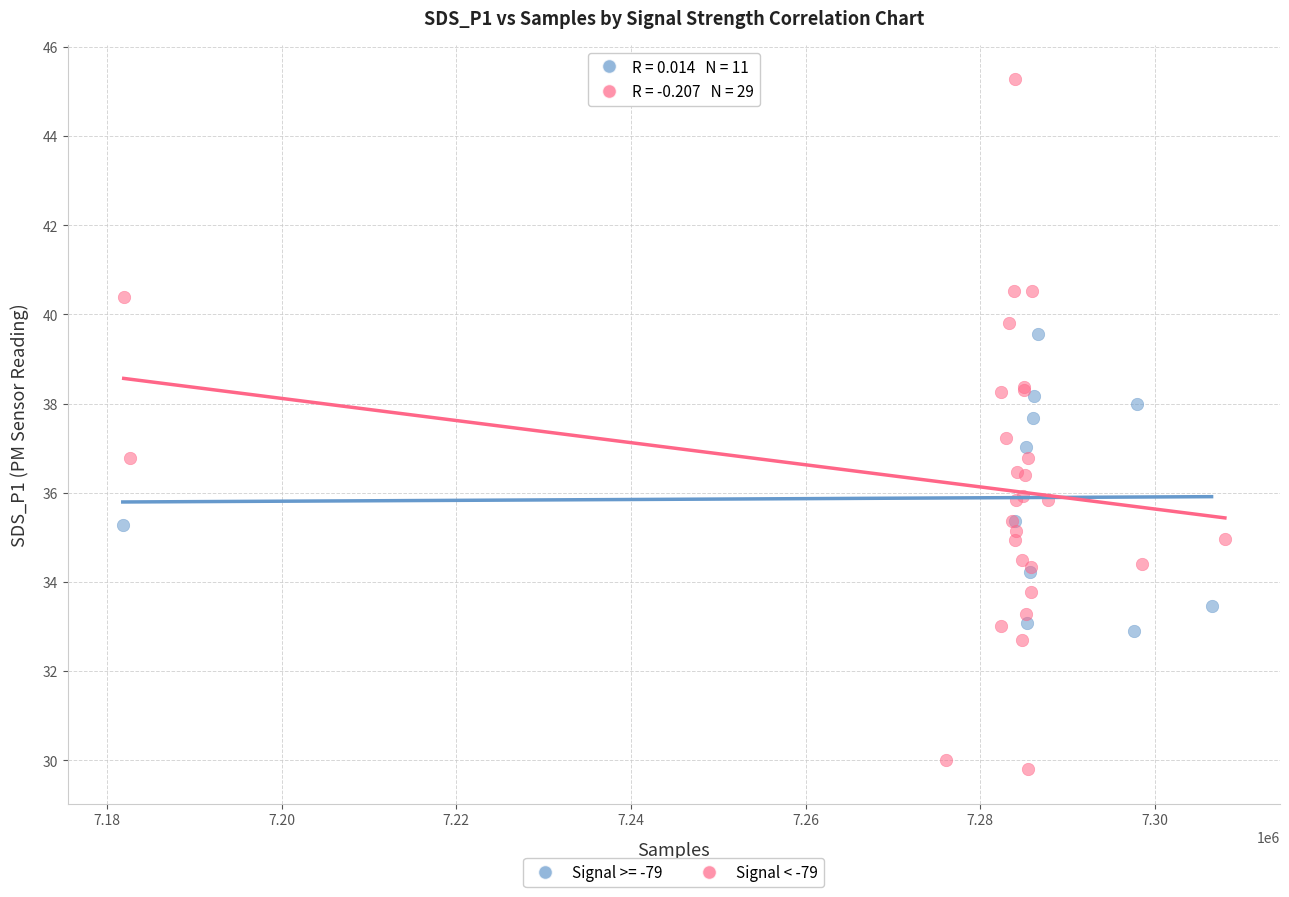

Which series contains the highest Y value?

Signal < -79